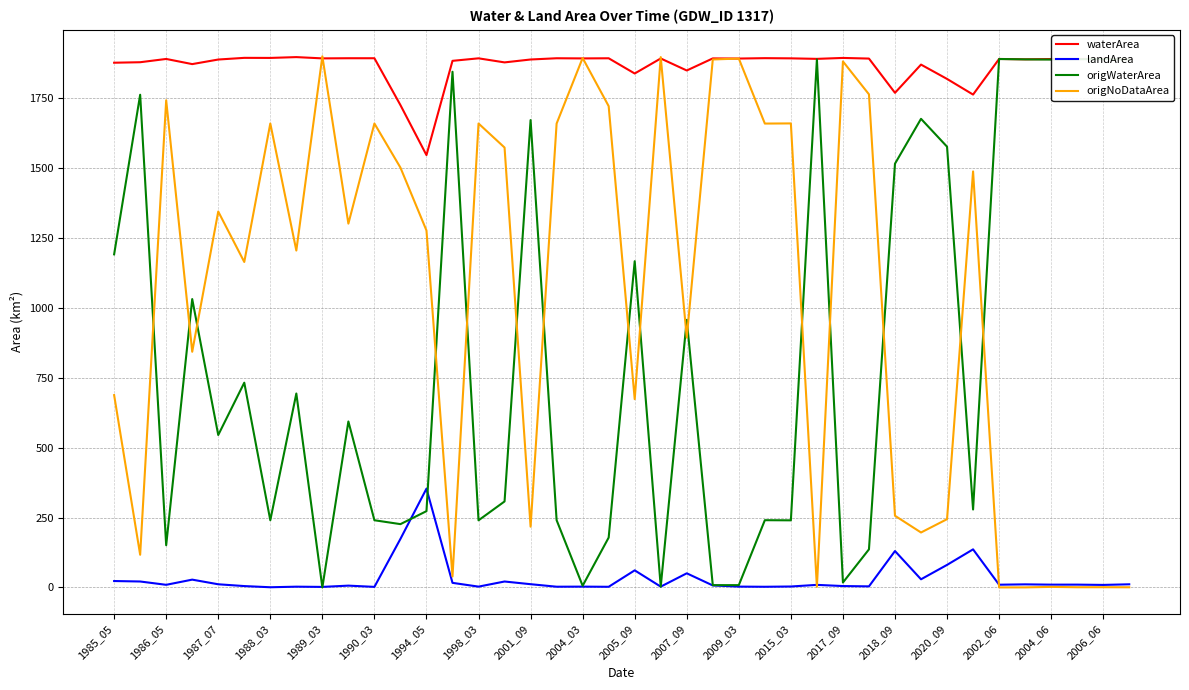

Is the value of waterArea at 2007_09 greater than the value of landArea at 1990_03?

Yes